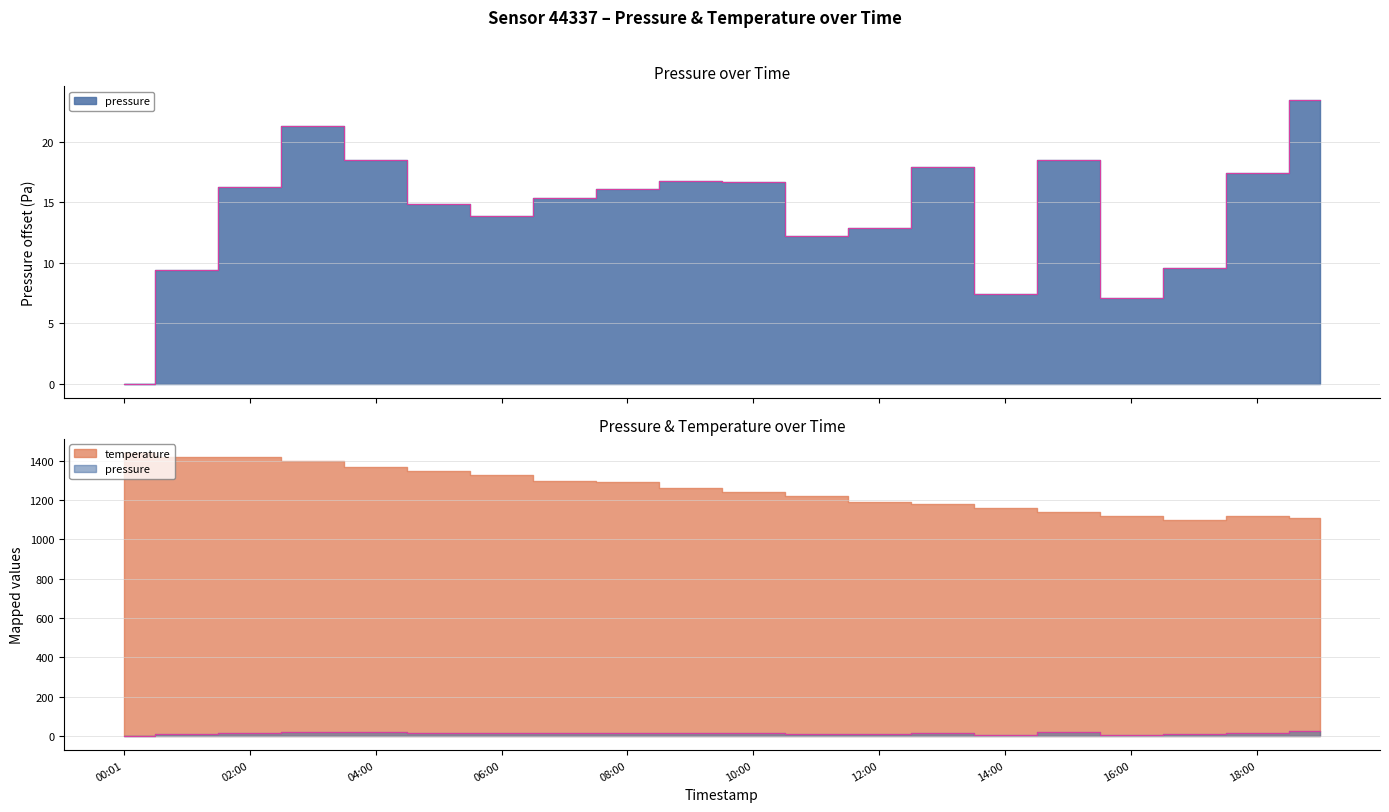

What is the sum of all values?

285.7